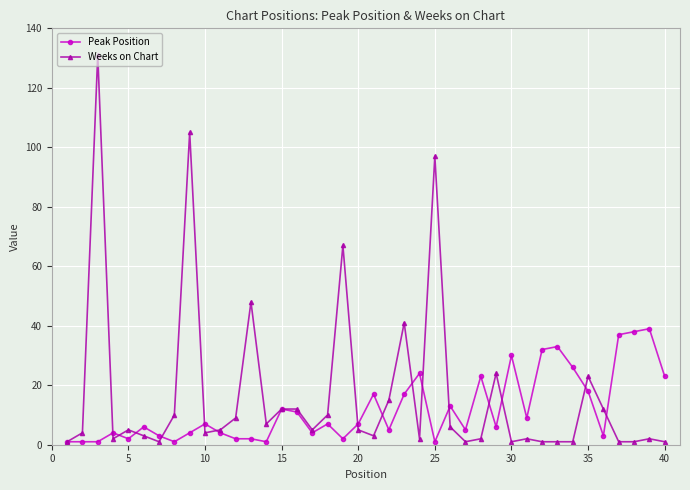

What is the minimum value shown in the chart?

1